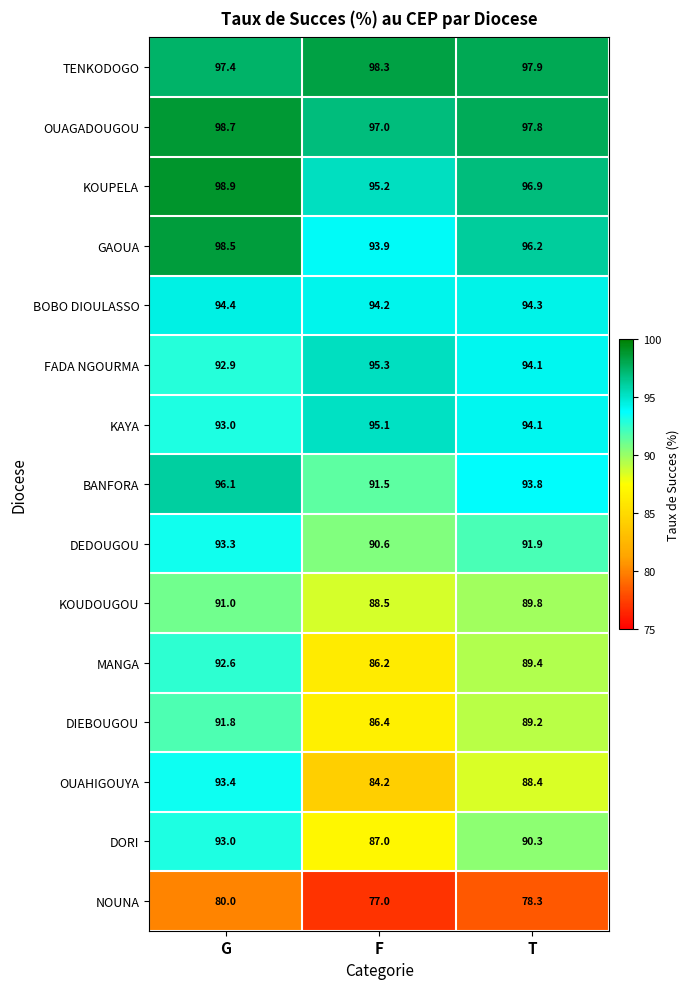

Where does the KAYA series first go above 94?

F